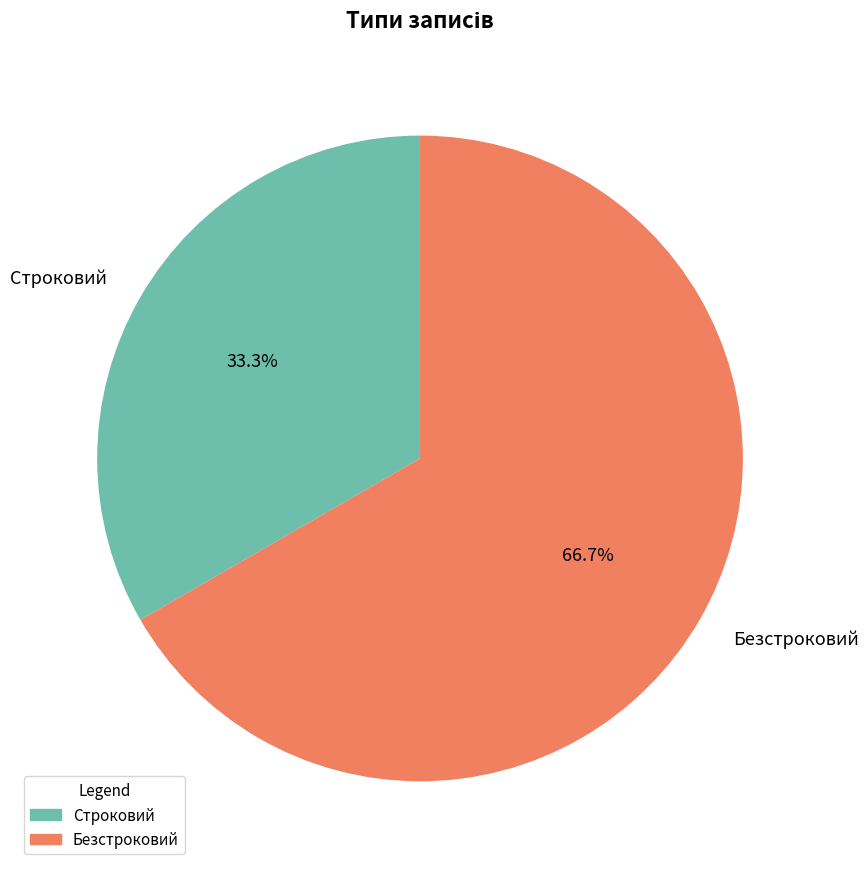

True or false: Строковий accounts for 33% of the total.

True